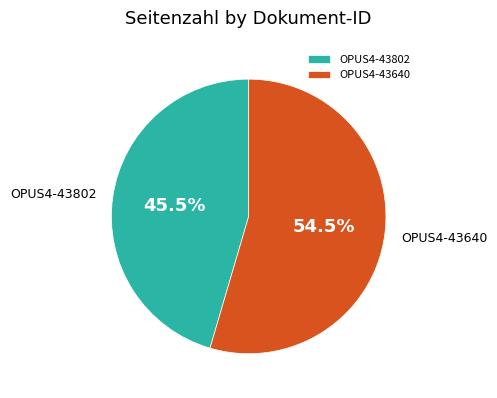

Which slice is the smallest?

OPUS4-43802